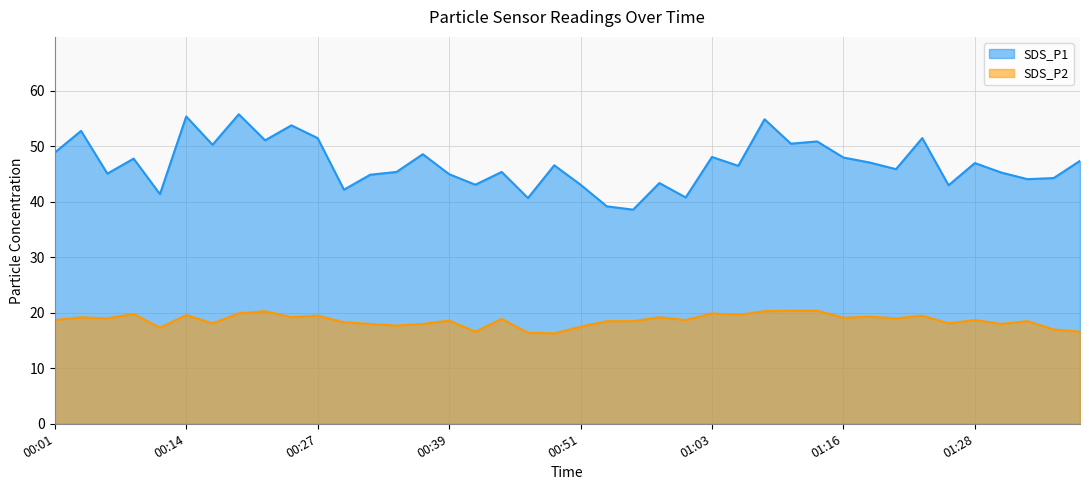

What is the greatest value displayed?

55.8